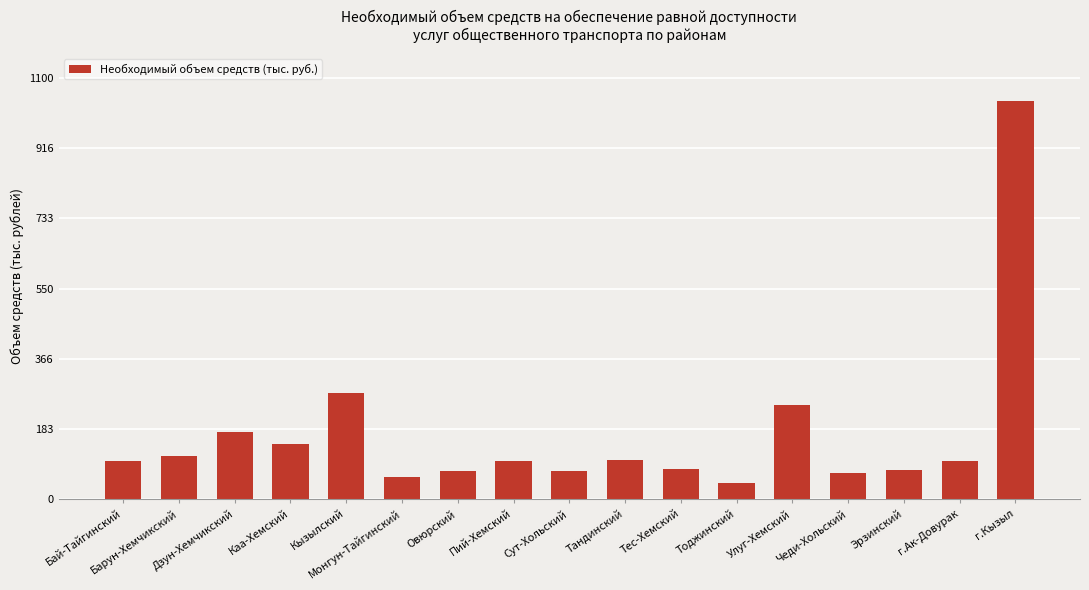

How many data points are above 100?

9